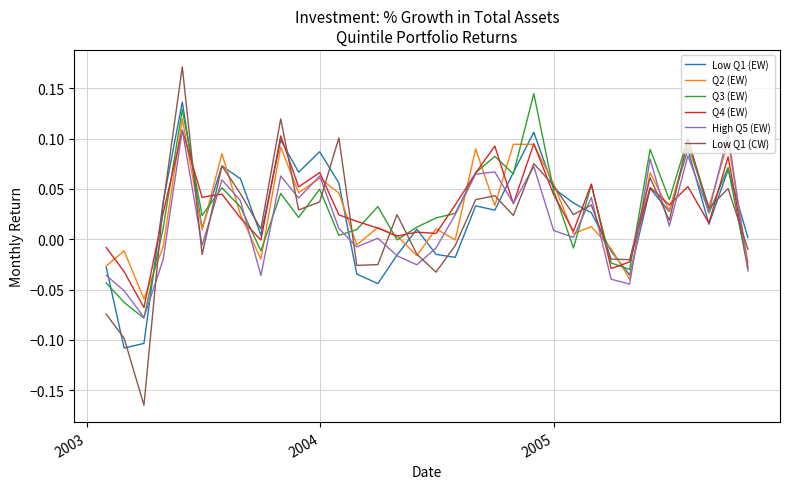

Which series has the widest spread of values?

Low Q1 (CW)